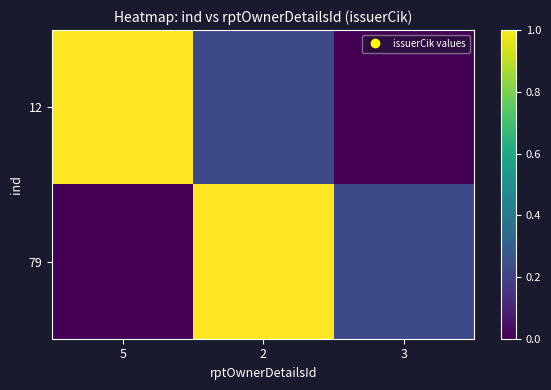

Which has a higher value, 3 or 5?

5